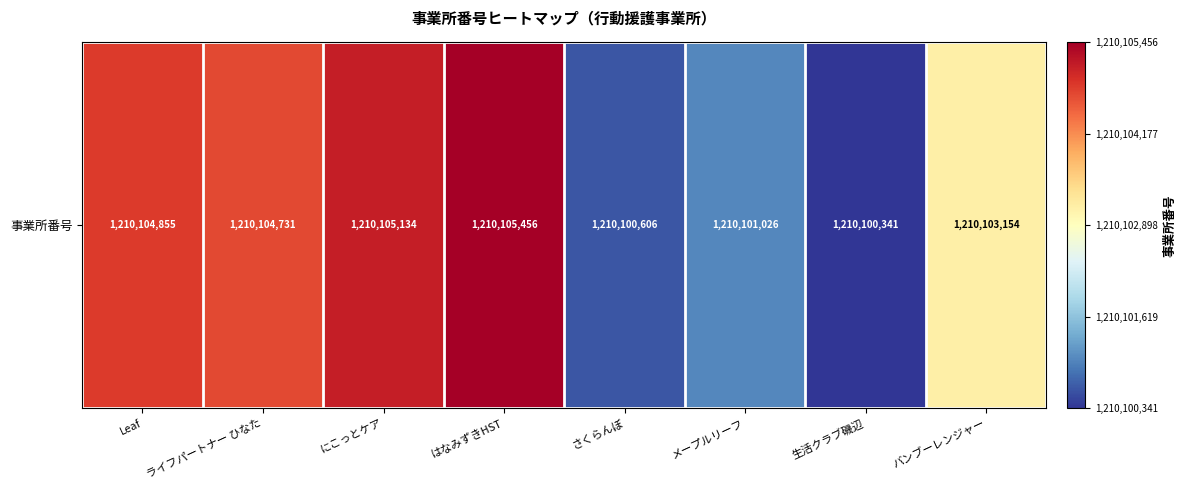

What is the maximum value shown in the chart?

1210105456